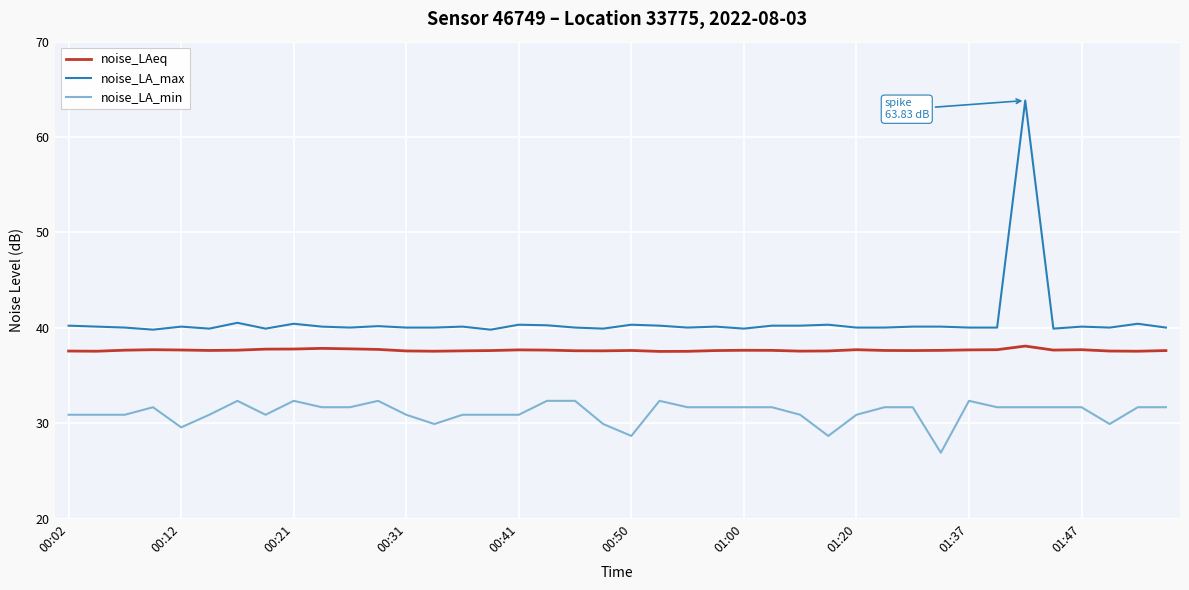

What is the minimum value shown in the chart?

26.9